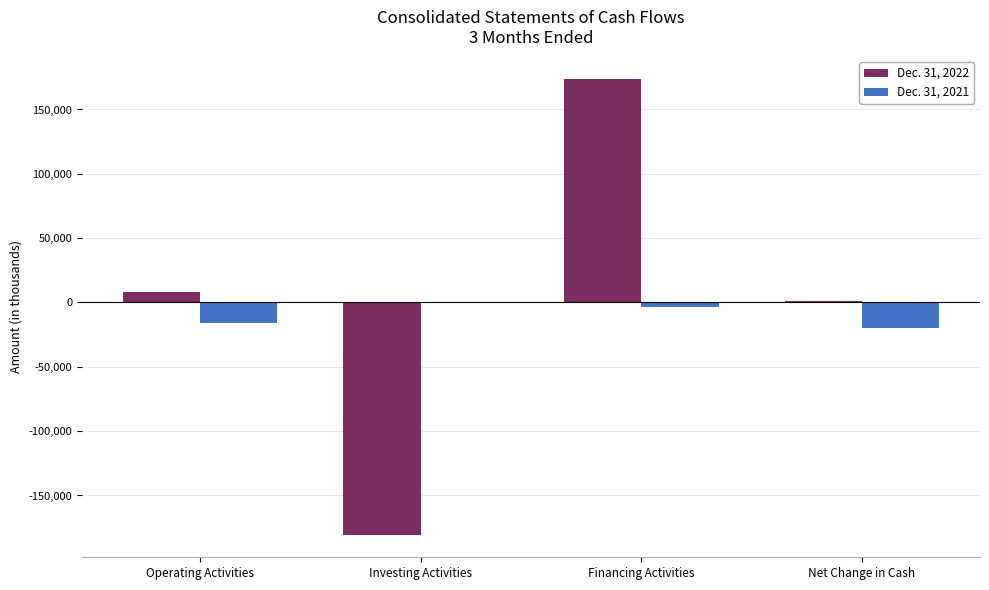

What is the highest value of the Dec. 31, 2022 series?

173505